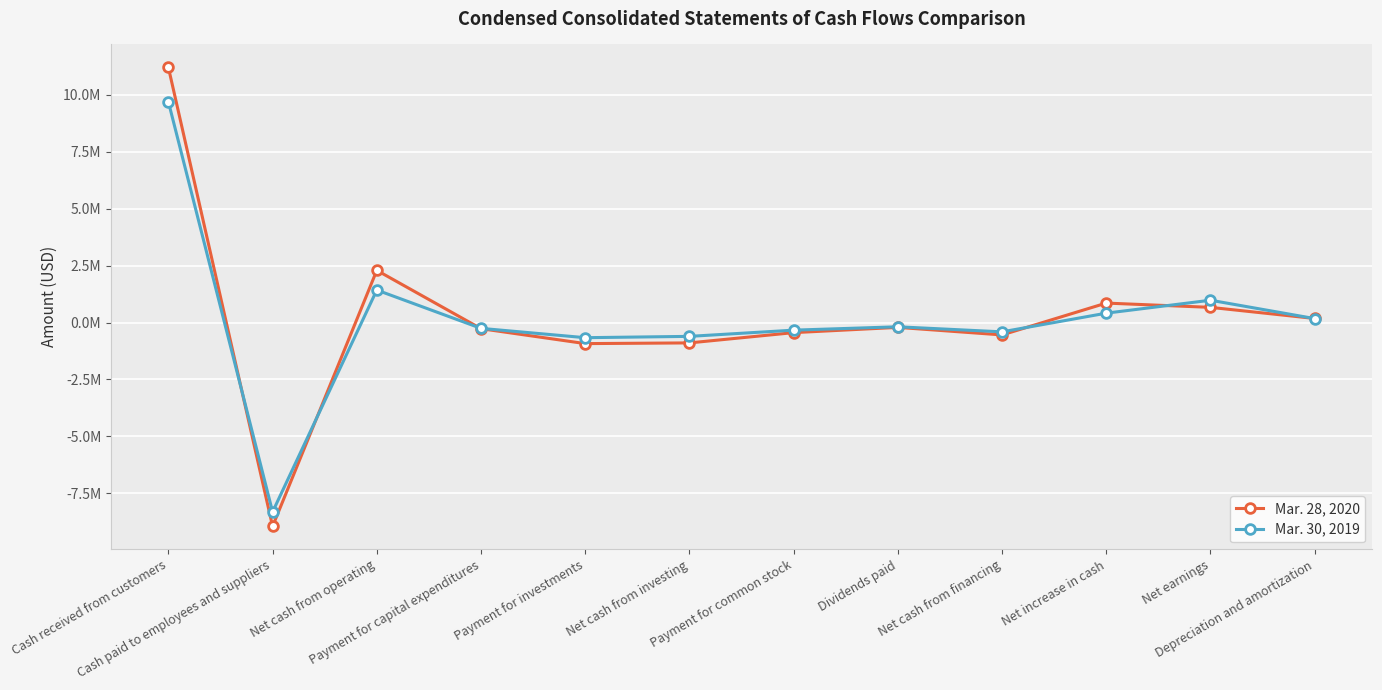

Which series has the largest range (max minus min)?

Mar. 28, 2020